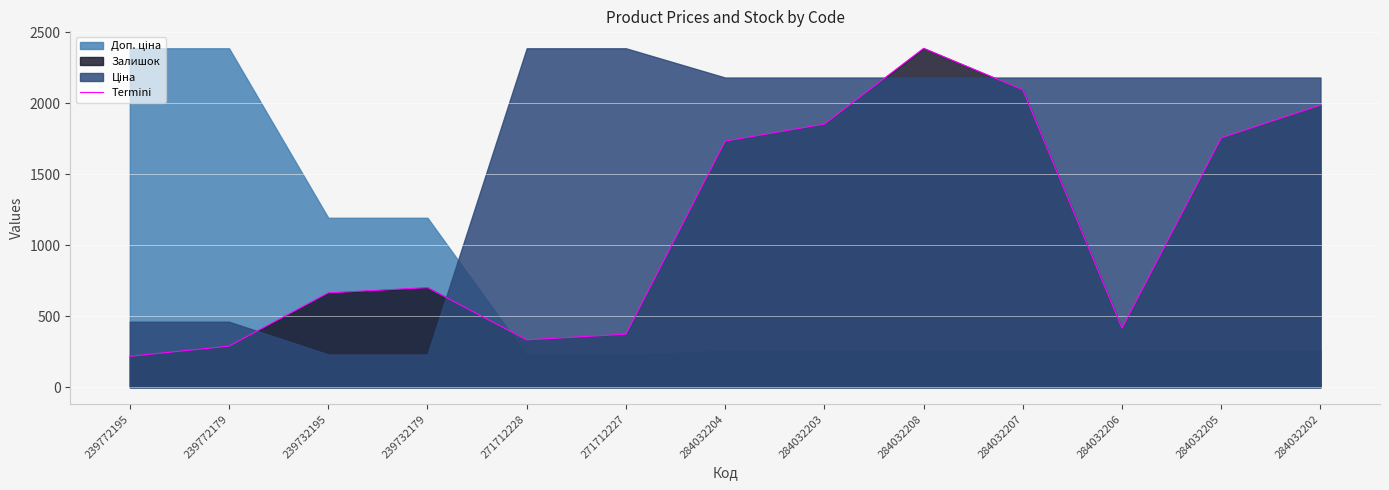

Where does the data first go above 702?

284032204